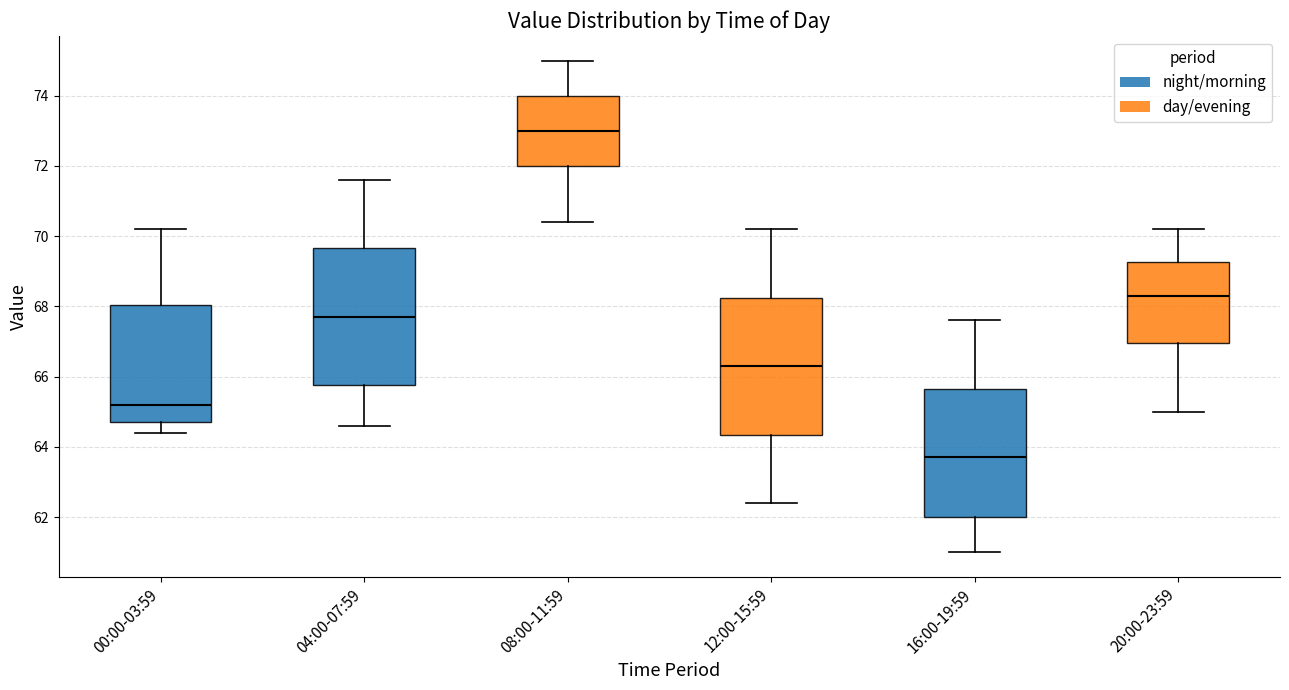

Reading left to right, transcribe this box plot: for each box, give where its median line is, the range the box spans, and where its two whiskers end, as read against the y-axis. The values are not printed on the chart, so give them approximately, as read against the axis.

00:00-03:59: median 65.2, box 64.8 to 68.0, whiskers 64.4 to 70.2
04:00-07:59: median 67.8, box 65.8 to 69.6, whiskers 64.6 to 71.6
08:00-11:59: median 73.0, box 72.0 to 74.0, whiskers 70.4 to 75.0
12:00-15:59: median 66.4, box 64.4 to 68.2, whiskers 62.4 to 70.2
16:00-19:59: median 63.8, box 62.0 to 65.6, whiskers 61.0 to 67.6
20:00-23:59: median 68.4, box 67.0 to 69.2, whiskers 65.0 to 70.2